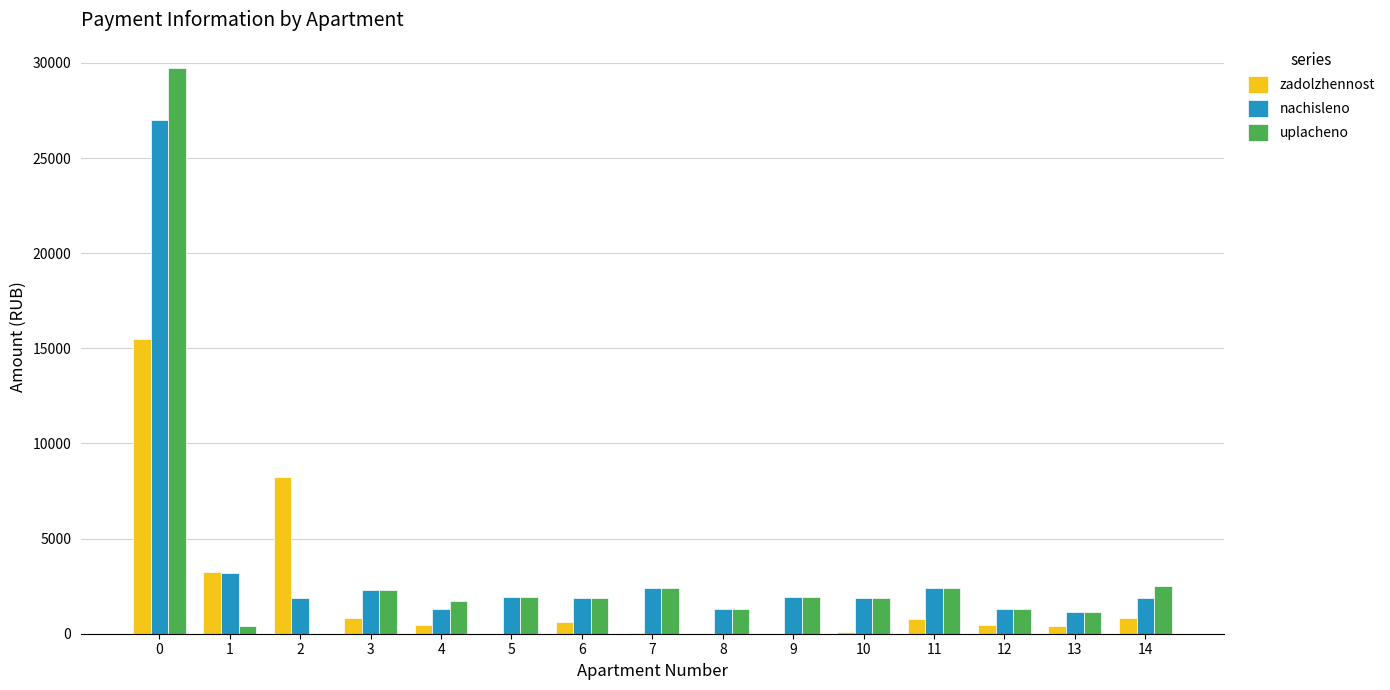

Count the number of categories in the chart.

15